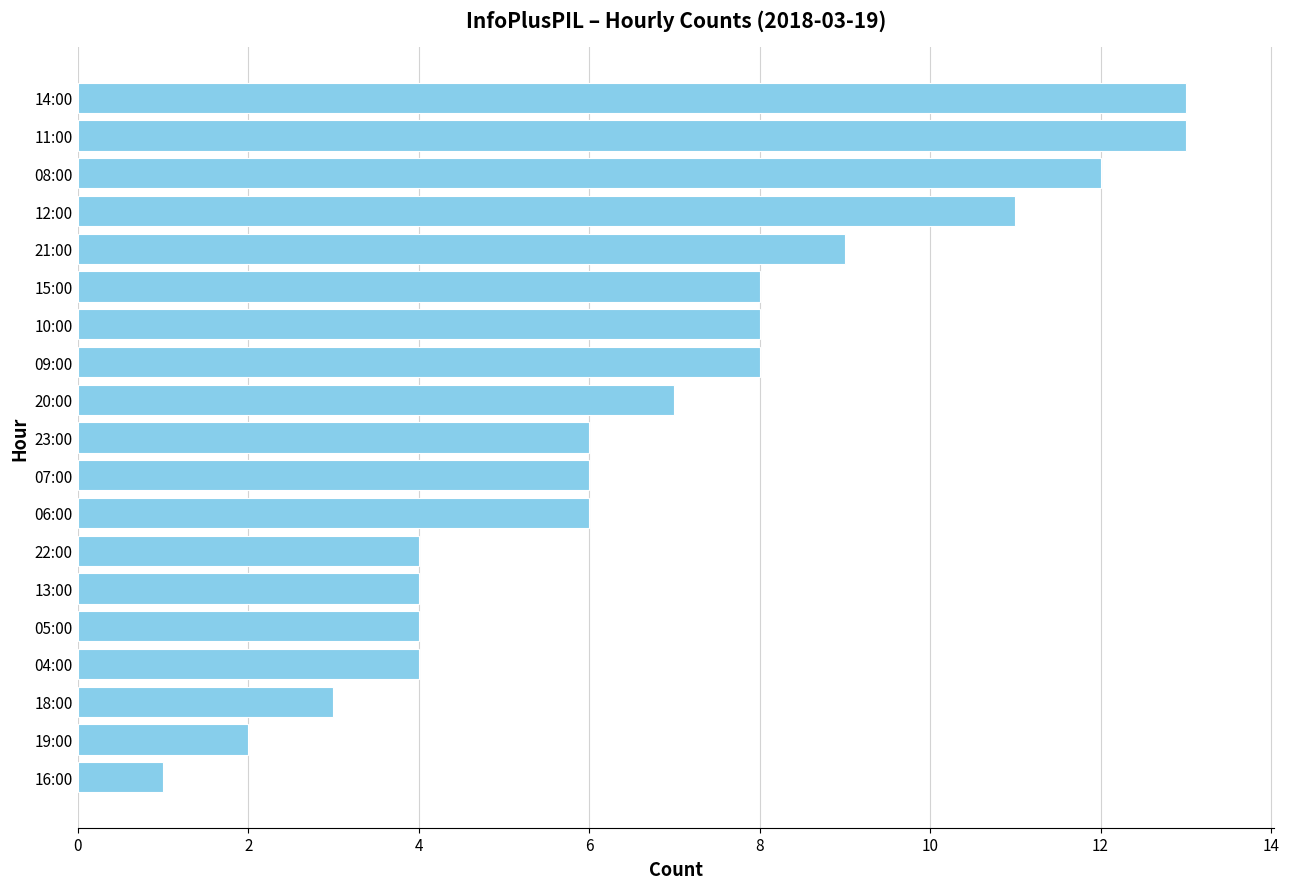

What is the change in value from 13:00 to 21:00?

+5